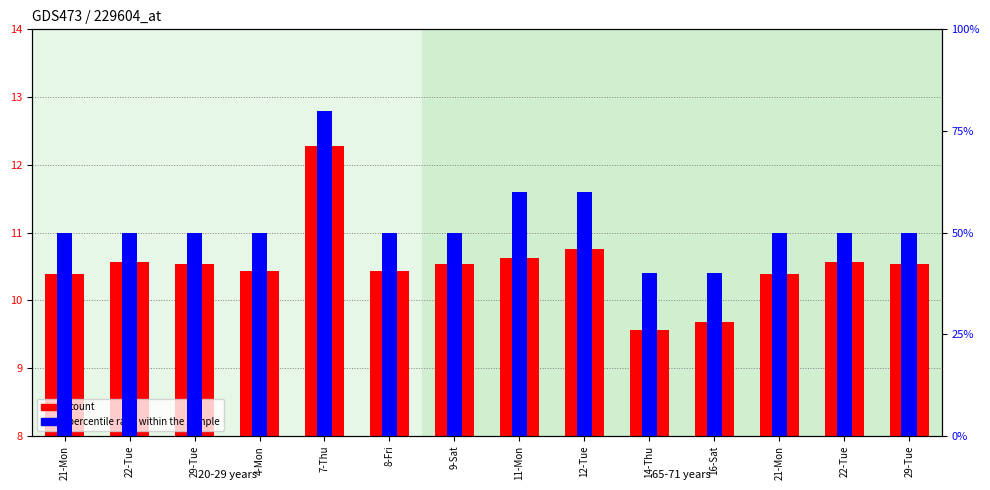

Between 21-Mon and 16-Sat, which is larger?

21-Mon